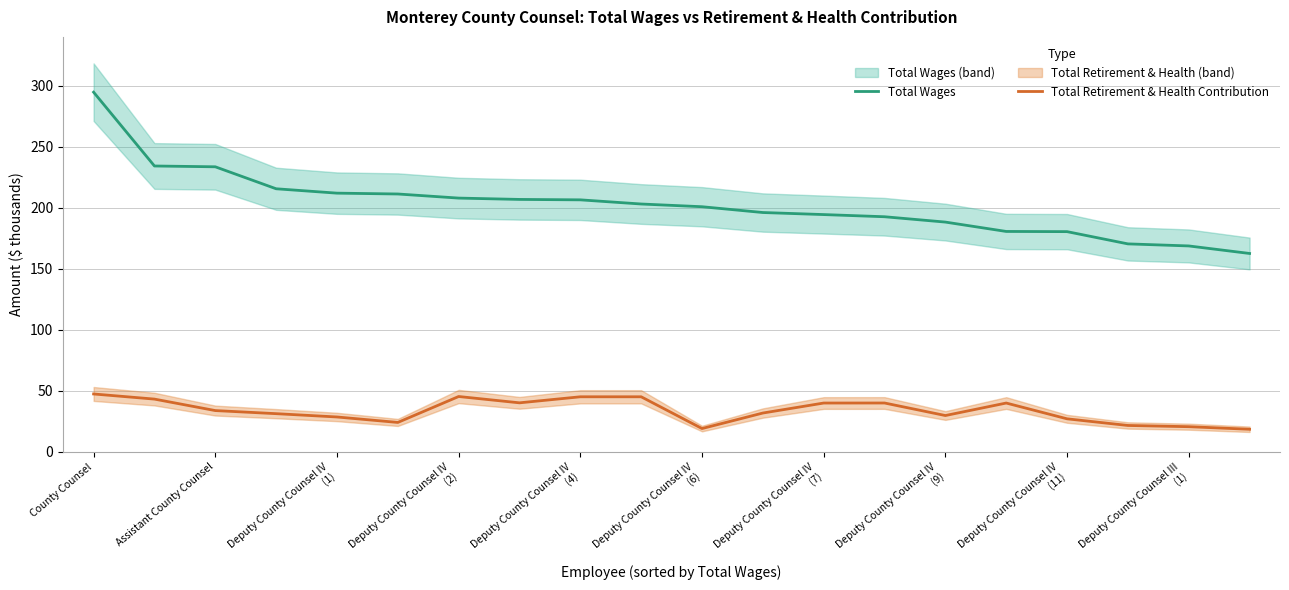

Read the Total Wages value at County Counsel.

294.7